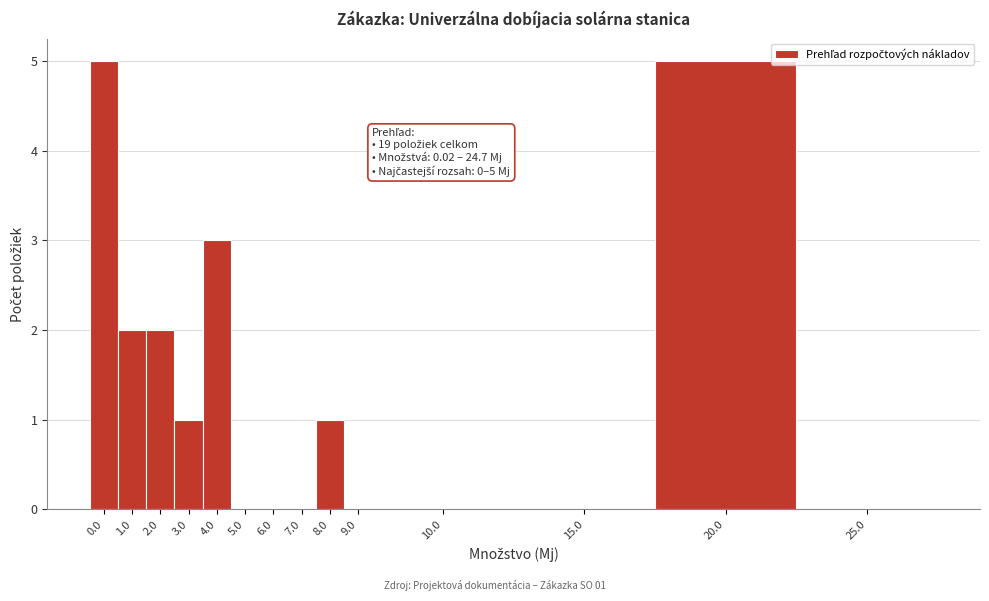

Reading left to right, extract all data points from this chart.

0.0=5	1.0=2	2.0=2	3.0=1	4.0=3	5.0=0	6.0=0	7.0=0	8.0=1	9.0=0	10.0=0	15.0=0	20.0=5	25.0=0